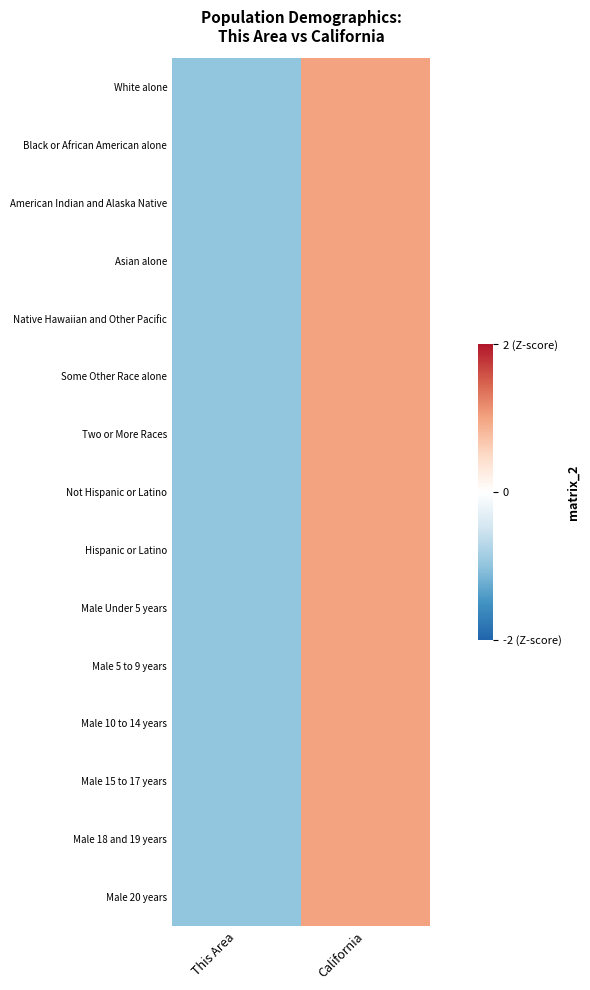

Reading left to right, list all the values displayed in this chart.

White alone: This Area=-1	California=1
Black or African American alone: This Area=-1	California=1
American Indian and Alaska Native: This Area=-1	California=1
Asian alone: This Area=-1	California=1
Native Hawaiian and Other Pacific: This Area=-1	California=1
Some Other Race alone: This Area=-1	California=1
Two or More Races: This Area=-1	California=1
Not Hispanic or Latino: This Area=-1	California=1
Hispanic or Latino: This Area=-1	California=1
Male Under 5 years: This Area=-1	California=1
Male 5 to 9 years: This Area=-1	California=1
Male 10 to 14 years: This Area=-1	California=1
Male 15 to 17 years: This Area=-1	California=1
Male 18 and 19 years: This Area=-1	California=1
Male 20 years: This Area=-1	California=1